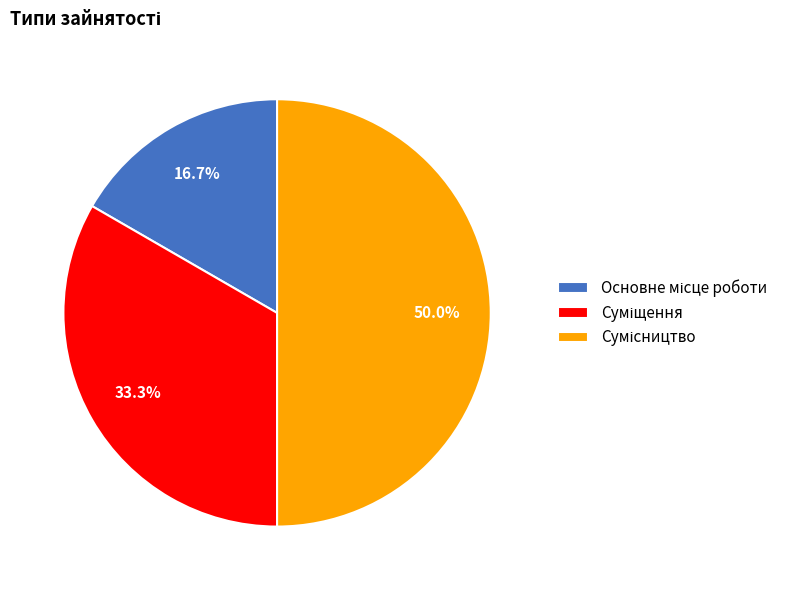

Combined, what portion of the pie is Суміщення and Основне місце роботи?

50.0%